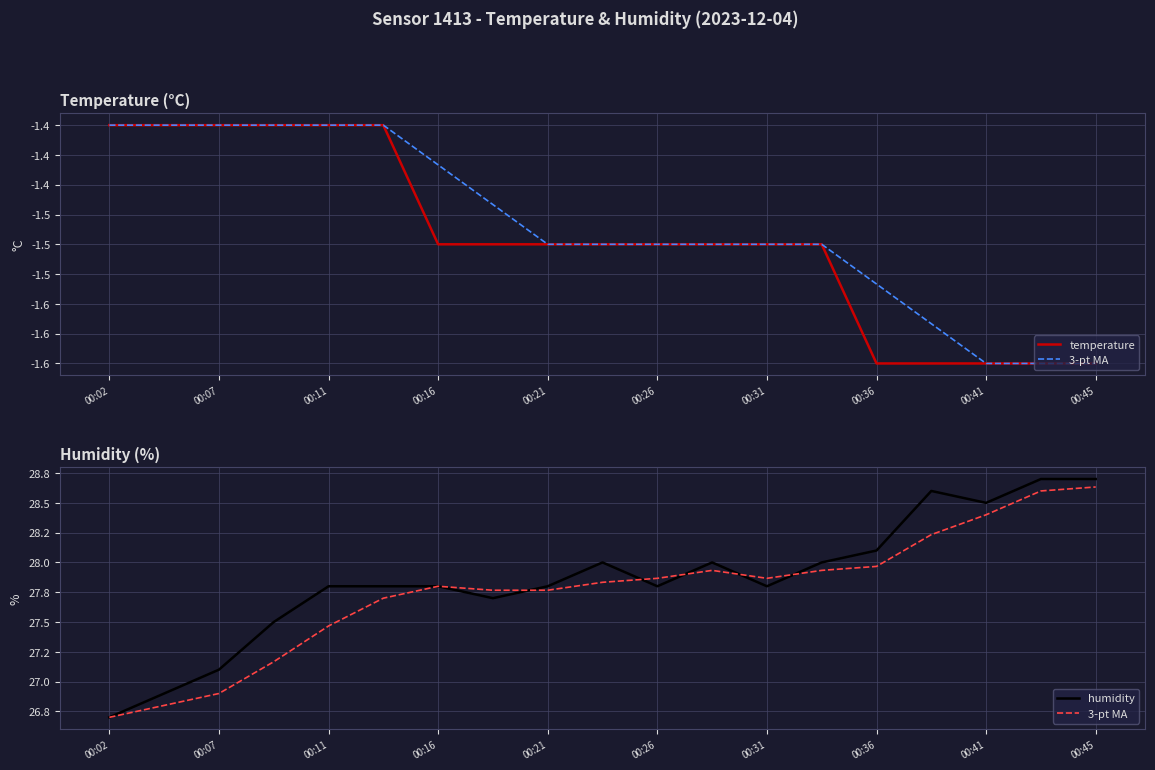

True or false: temperature and humidity intersect in this chart.

False